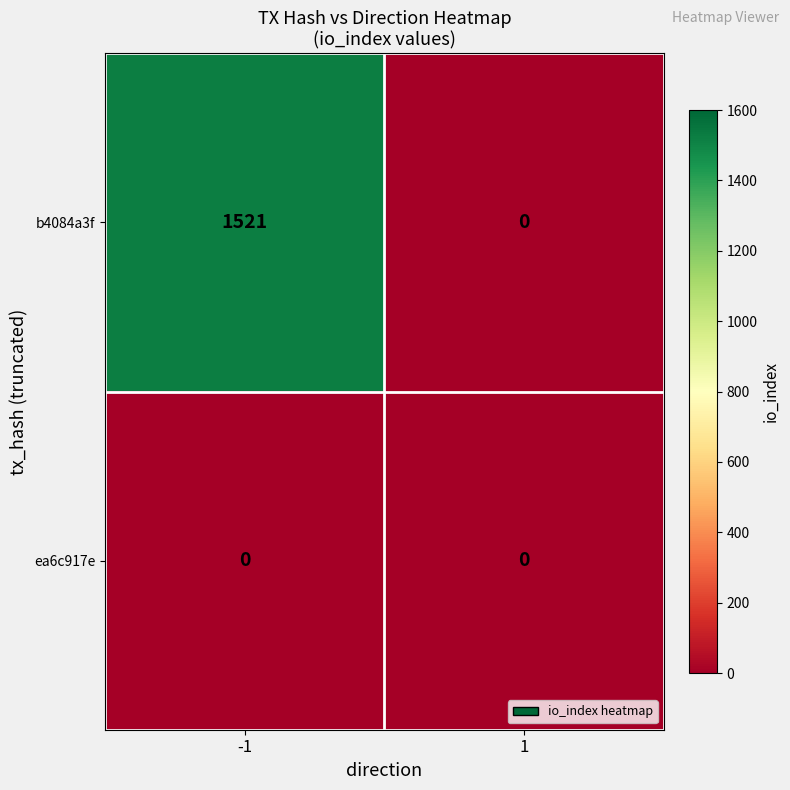

Which series changed the most between -1 and 1?

b4084a3f